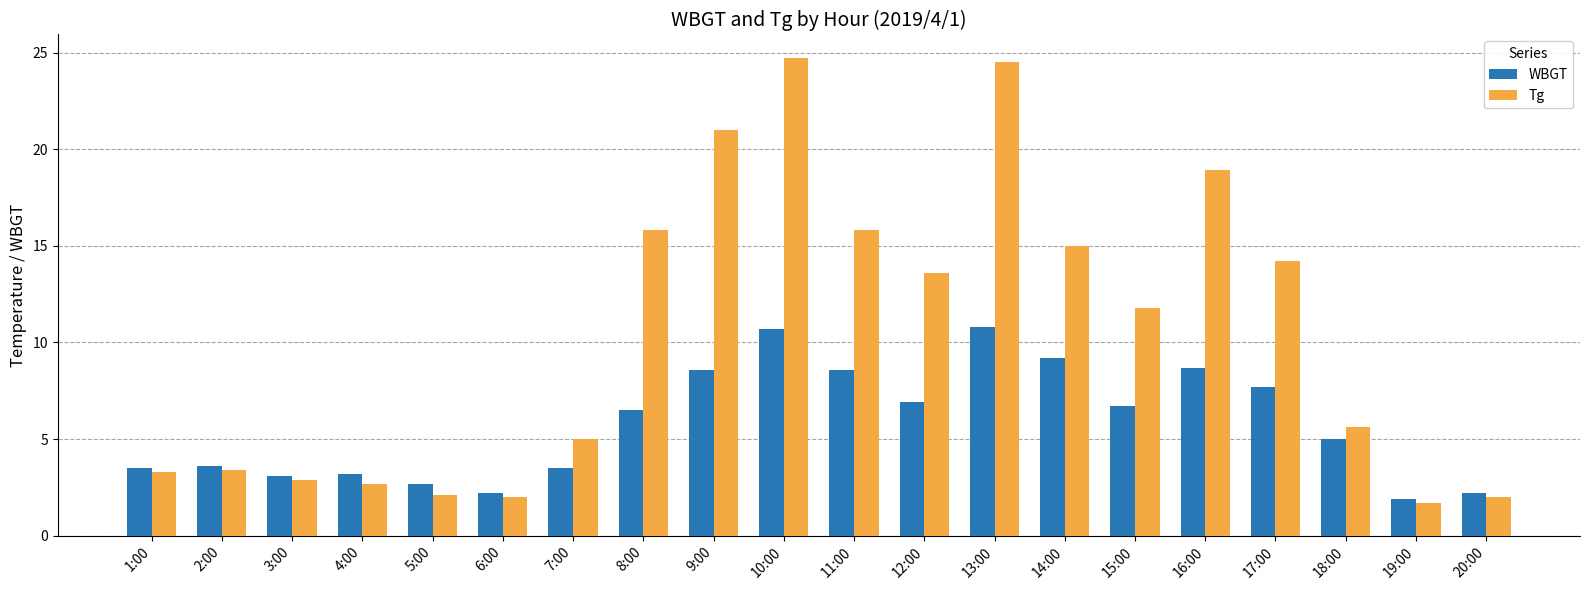

Is it true that WBGT equals 2.7 at 5:00?

True